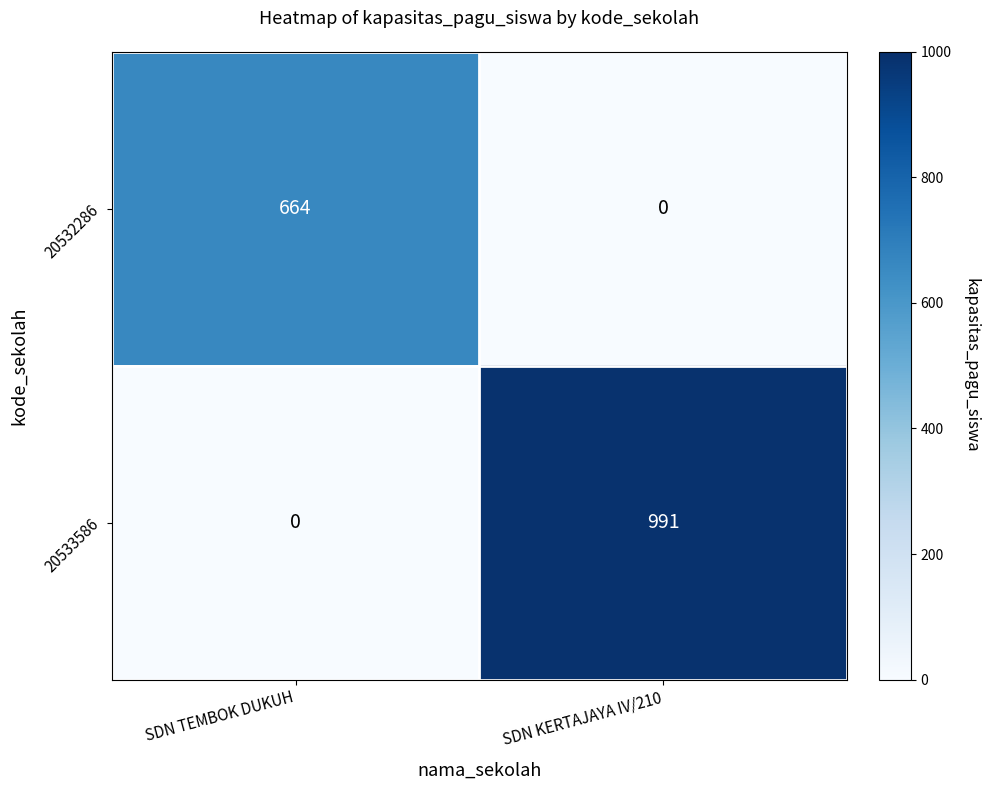

Read the 20532286 value at SDN TEMBOK DUKUH.

664